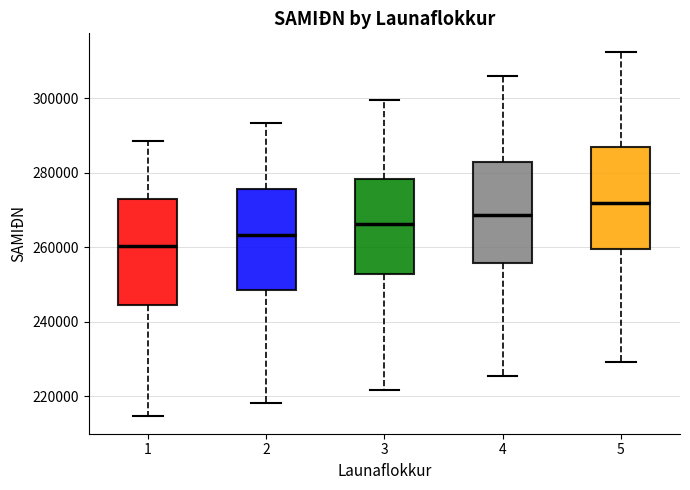

Where is the lower edge of the box at x = 4 on the y-axis? The values are not printed on the chart, so give them approximately, as read against the axis.

256000